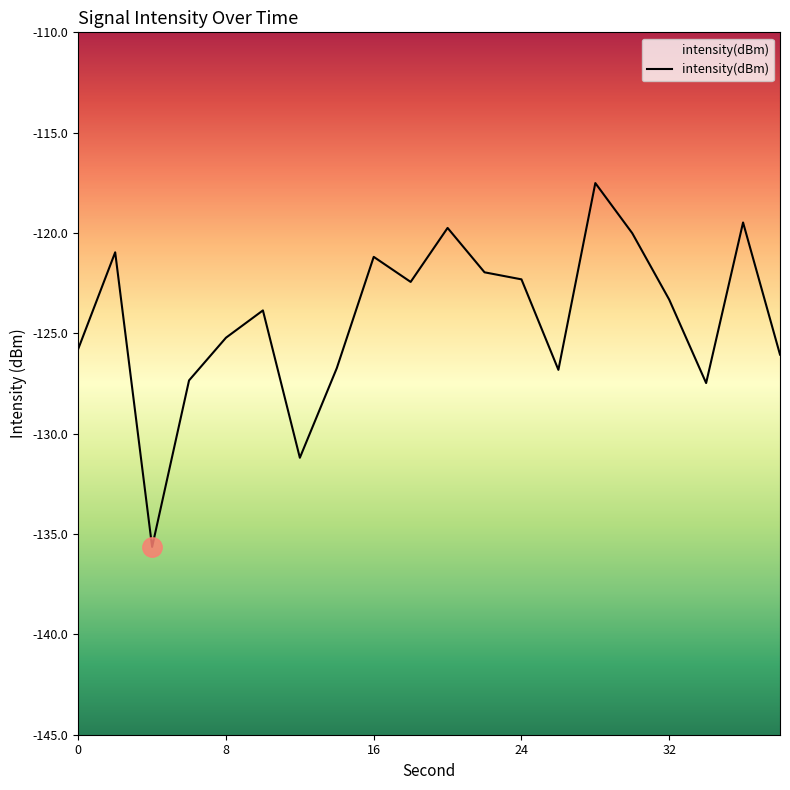

What is the minimum value shown in the chart?

-135.6